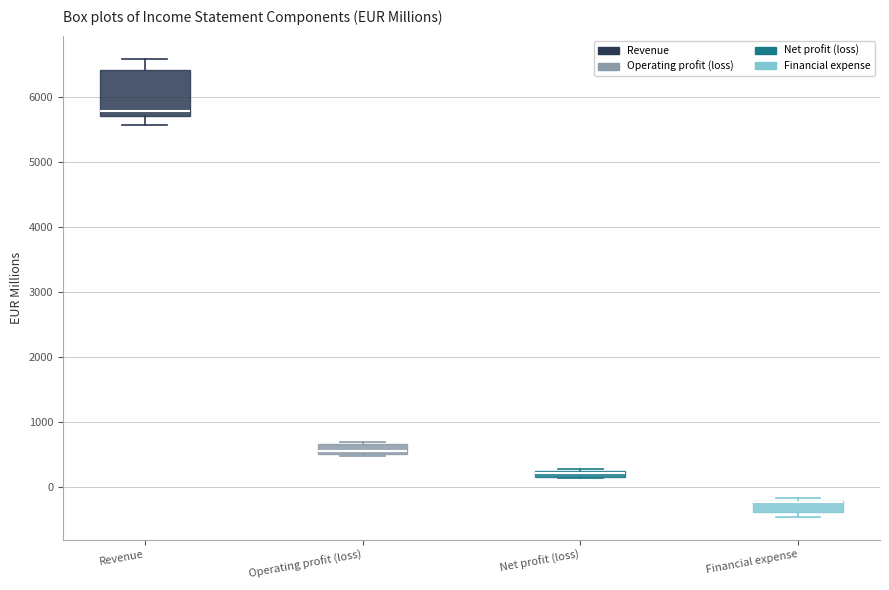

Which box is the tallest, from its lower edge to its upper edge?

Revenue